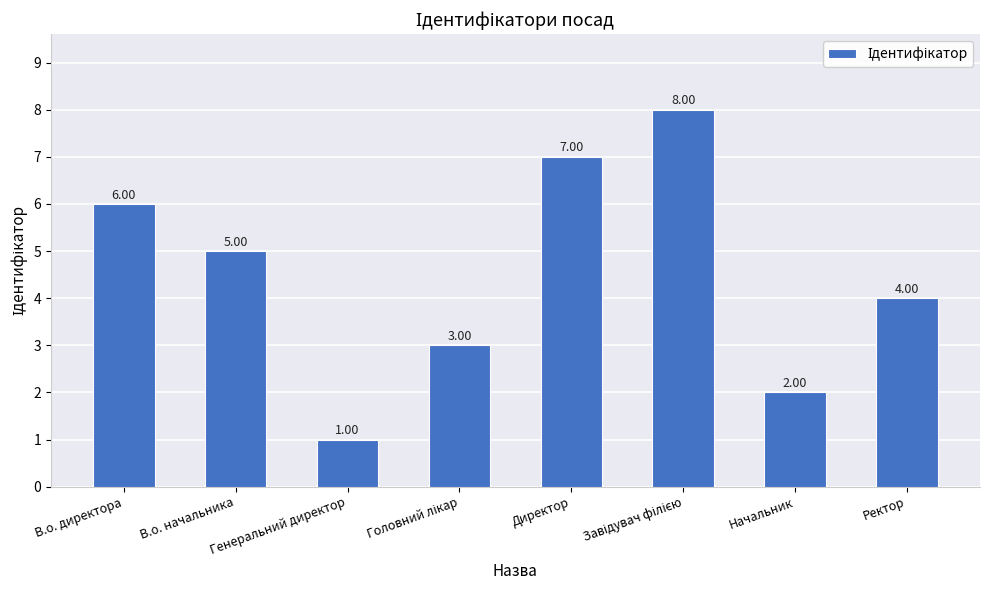

Is it true that the value at Директор is 11?

False